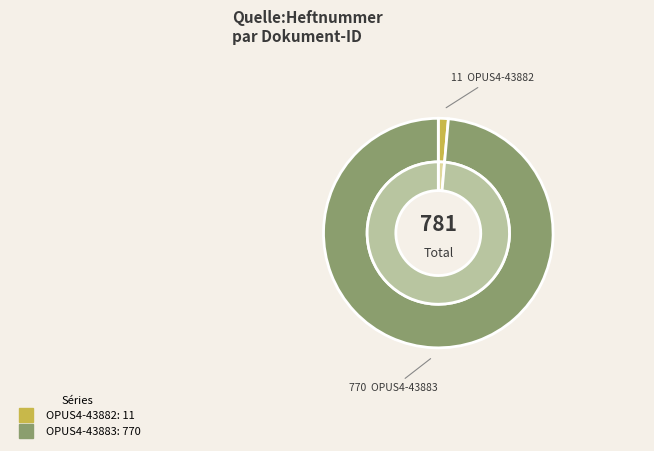

Combined, do OPUS4-43883 and OPUS4-43882 account for over 50%?

Yes